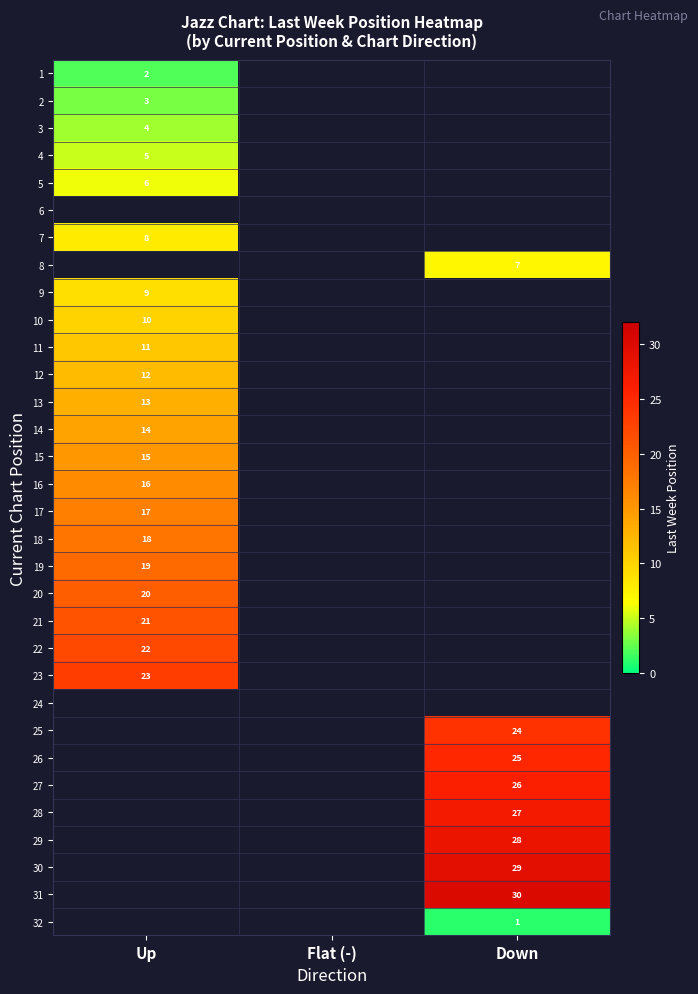

The 8 series shows 3 at Down. True or false?

False